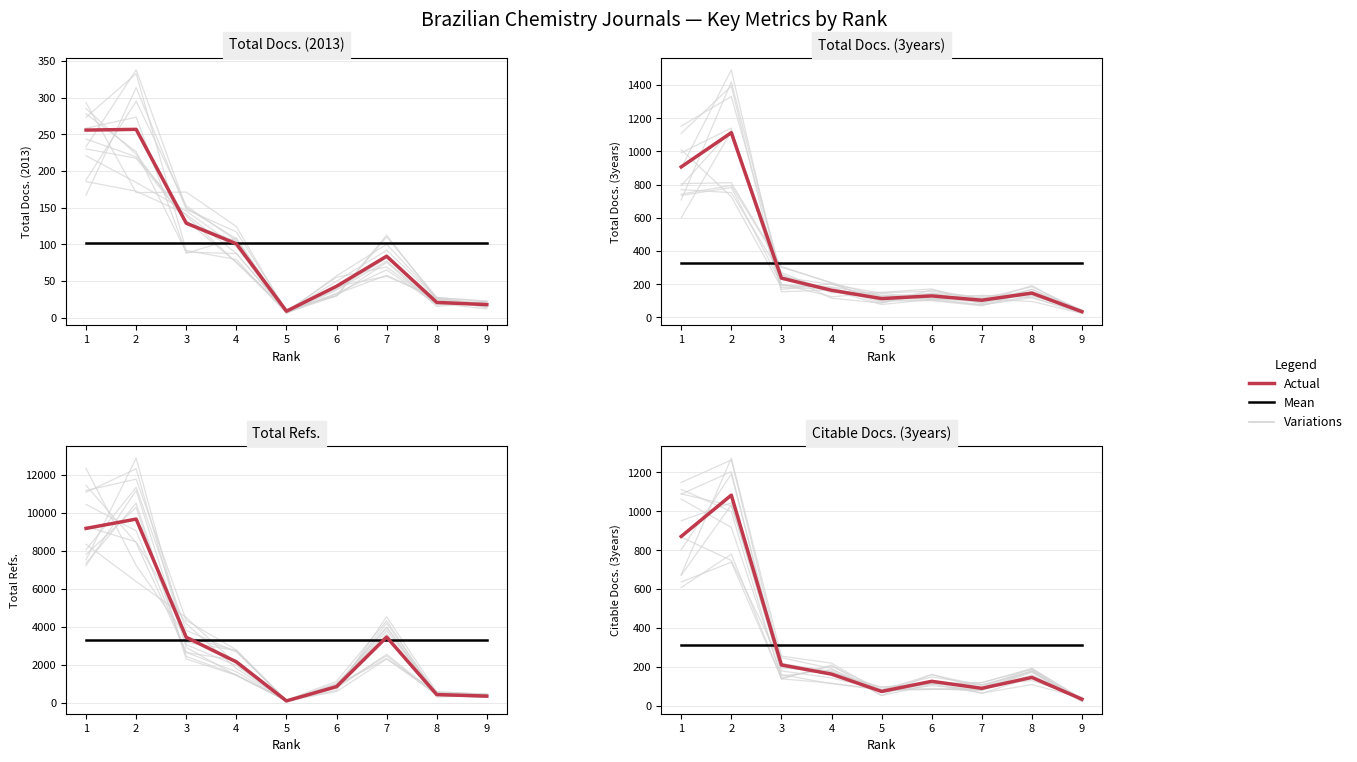

Reading left to right, extract all data points from this chart.

Mean: 1=102	2=102	3=102	4=102	5=102	6=102	7=102	8=102	9=102
Actual: 1=256	2=257	3=129	4=101	5=9	6=43	7=84	8=21	9=18